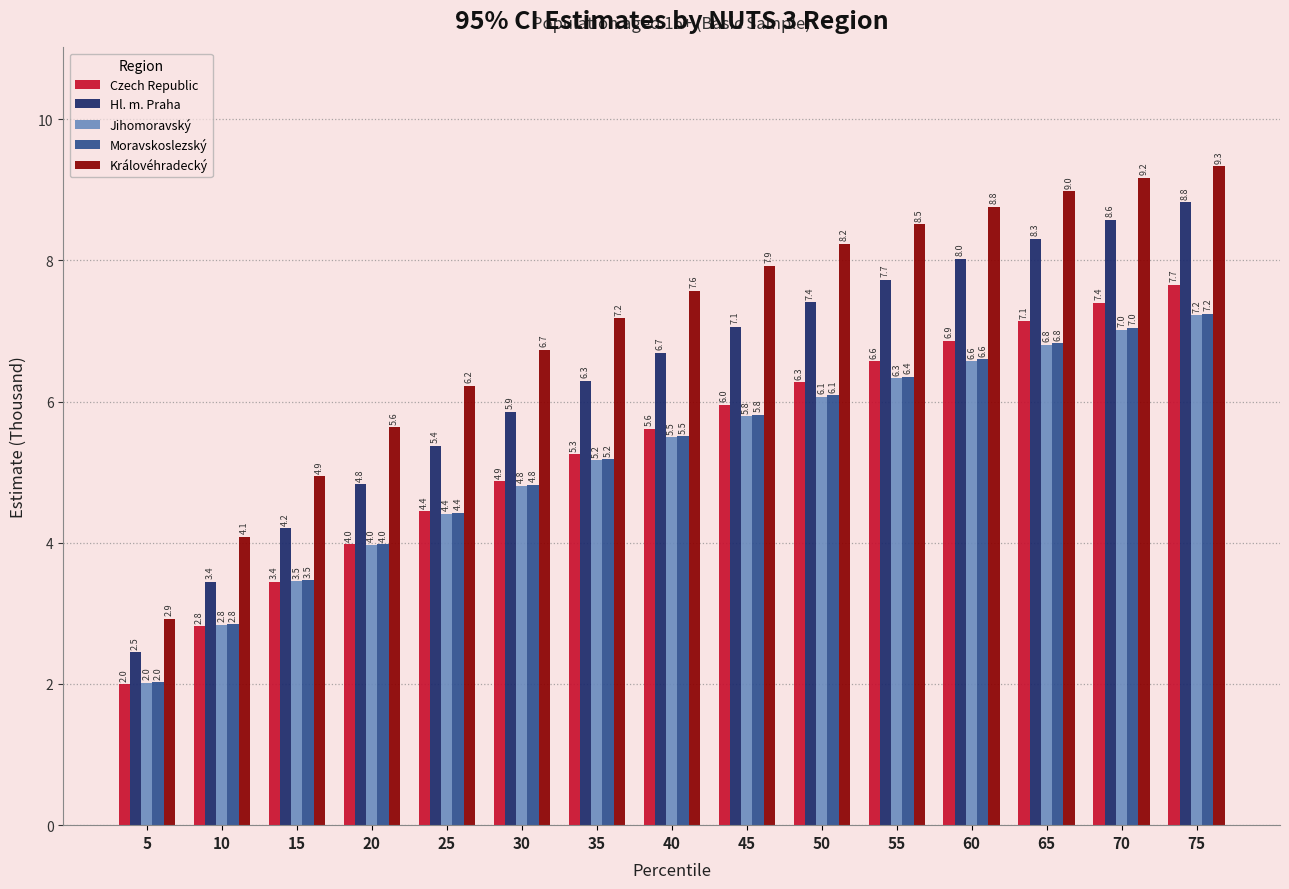

Are the bars grouped side by side (vs. stacked)?

Yes